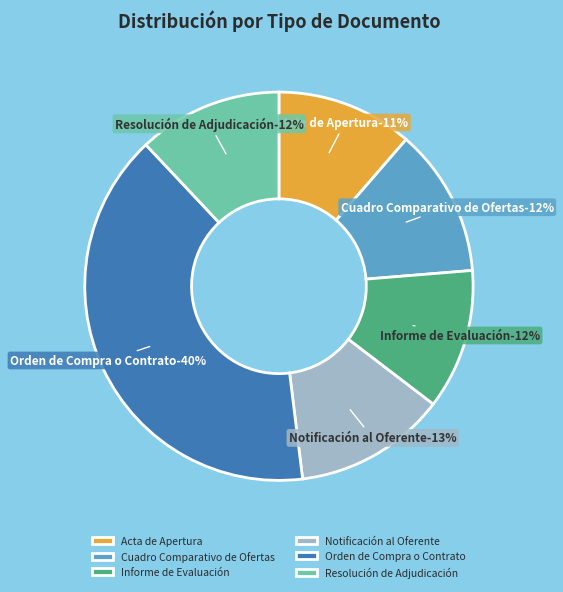

The Acta de Apertura slice represents 4% of the pie. True or false?

False